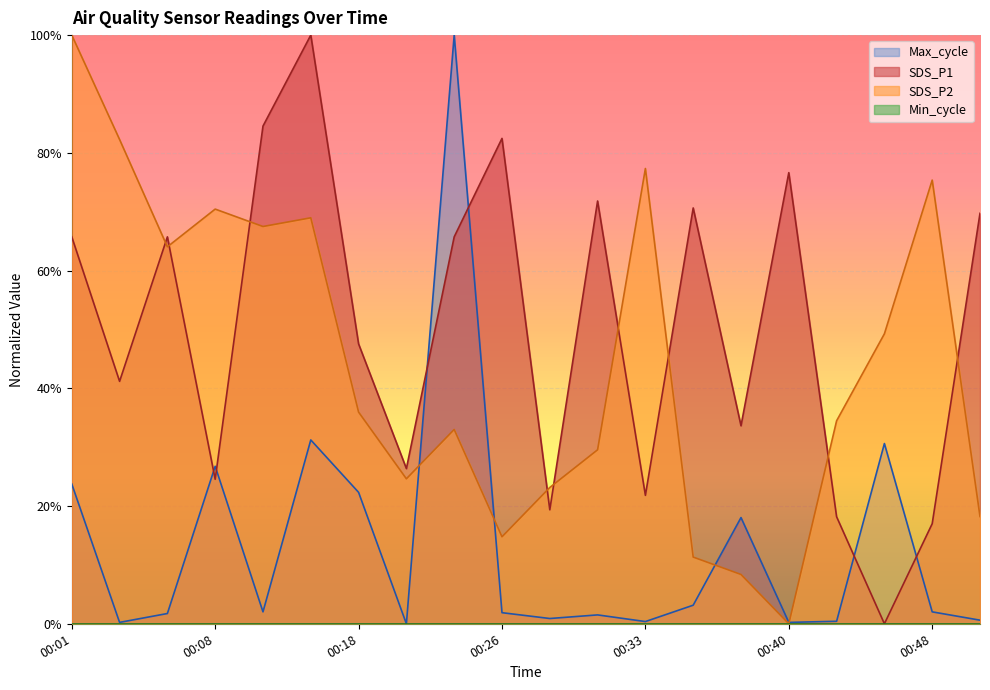

Where is Max_cycle nearest to the value 0?

00:21